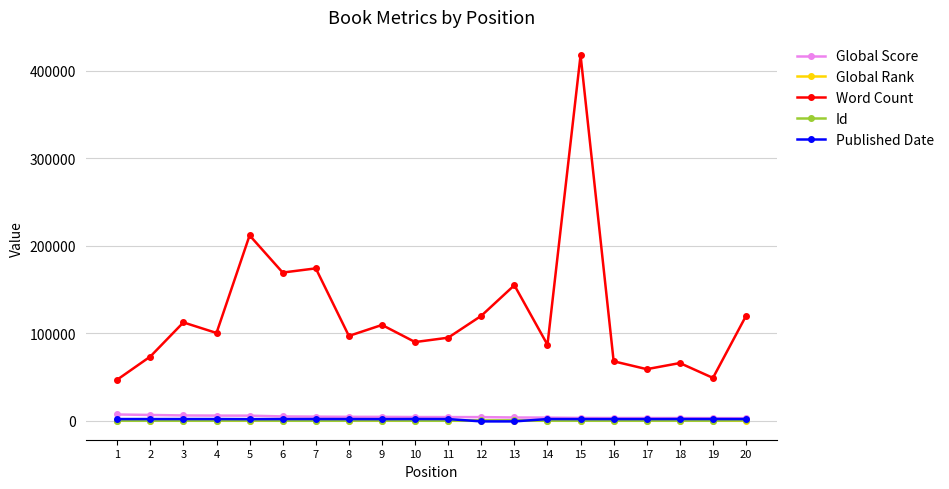

What is the maximum value shown in the chart?

418053